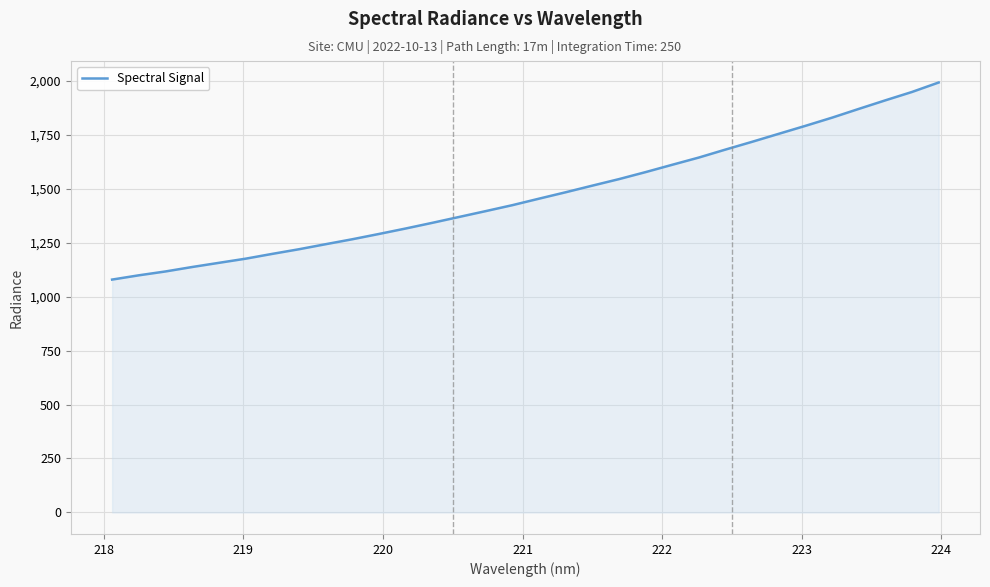

What is the greatest value displayed?

1991.2